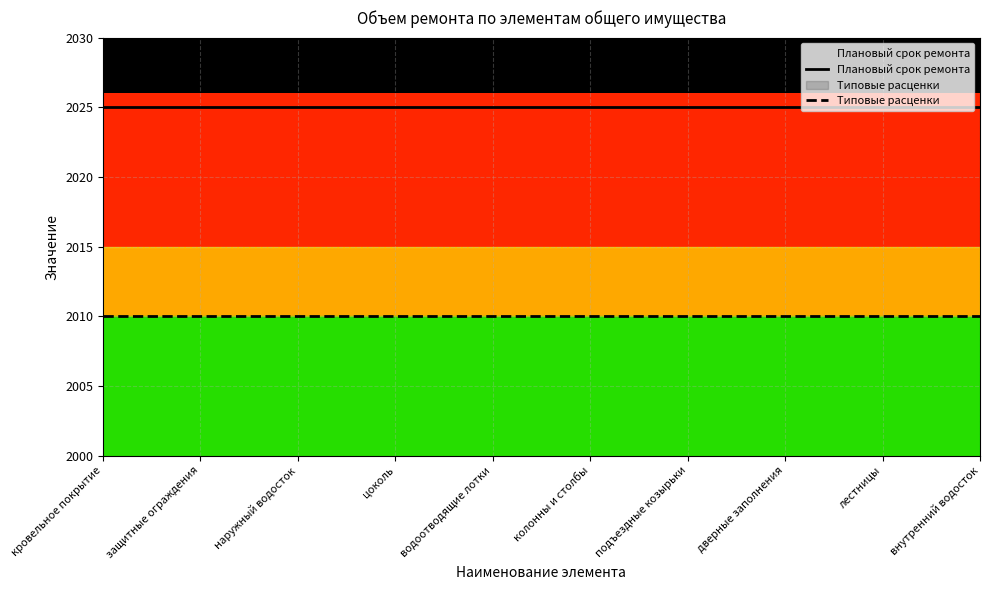

Rank the series by their average value, from highest to lowest.

Плановый срок ремонта, Типовые расценки